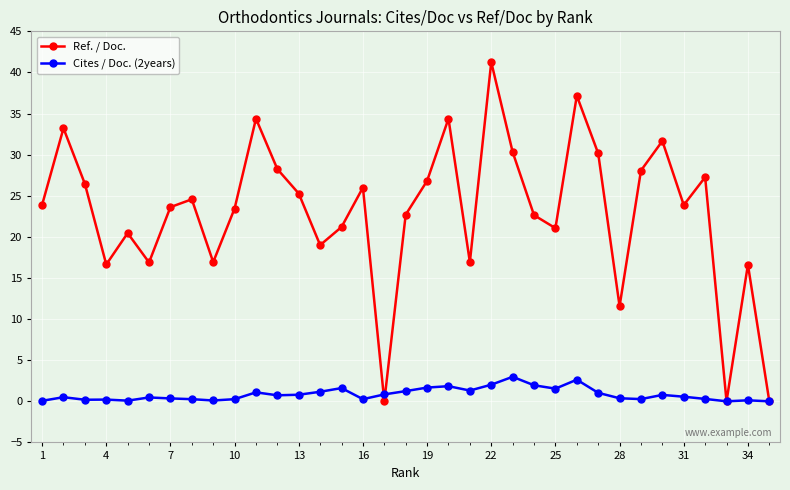

At how many categories does at least one series exceed 15?

31